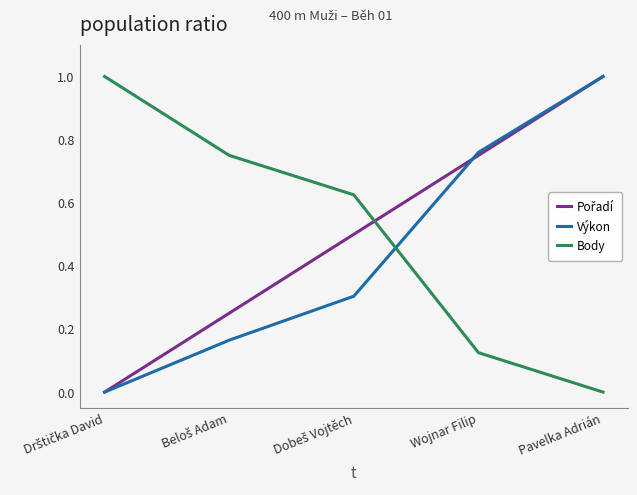

What is the difference between the maximum and minimum values in the Výkon series?

1.0